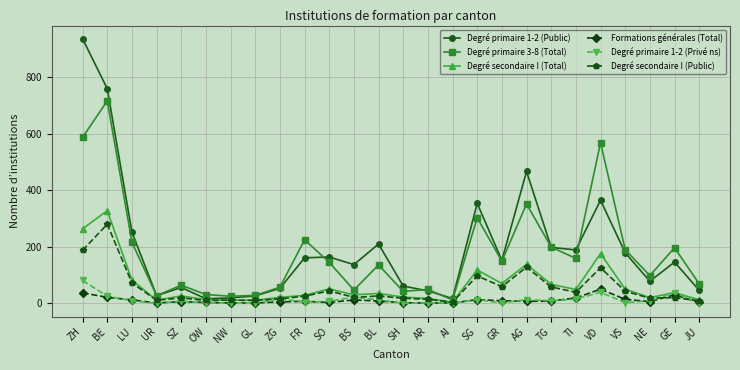

Is it true that Formations générales (Total) equals 14 at VS?

True